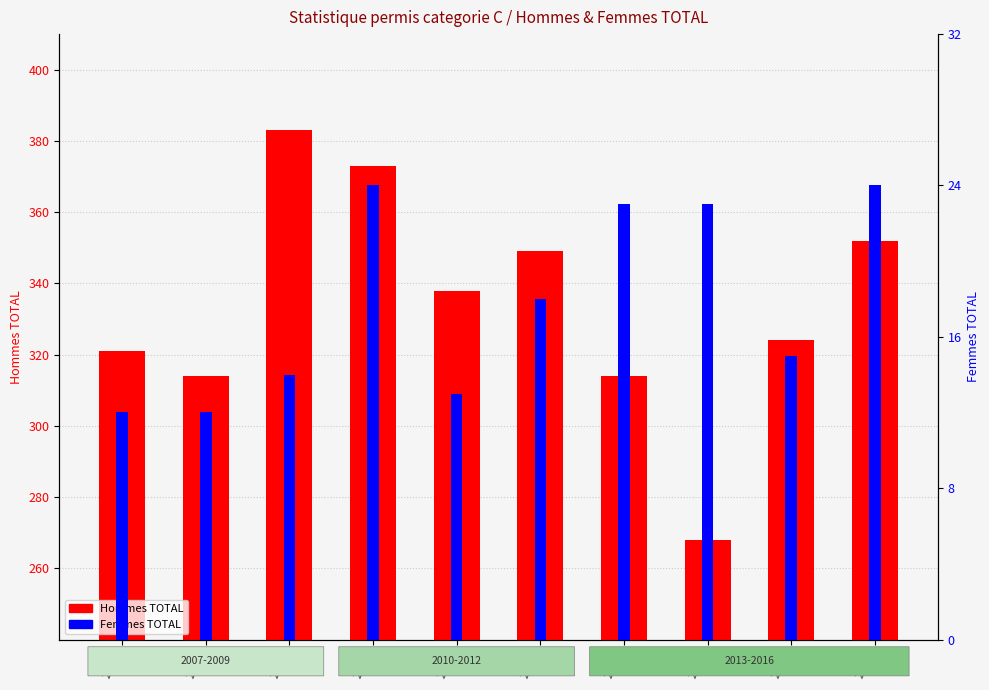

Where is Femmes TOTAL nearest to the value 18?

2012